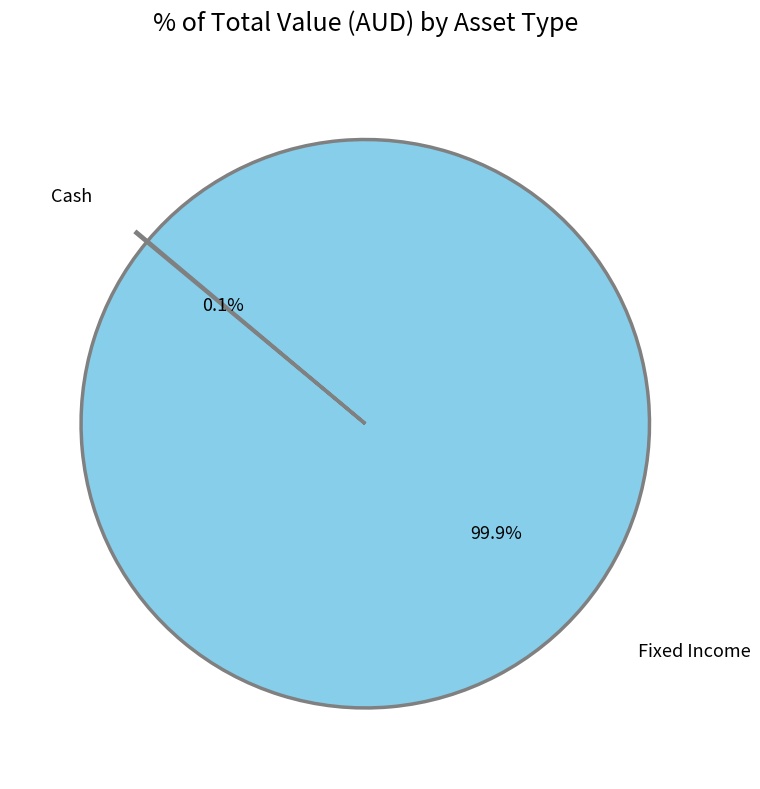

Does any single category account for the majority?

Yes